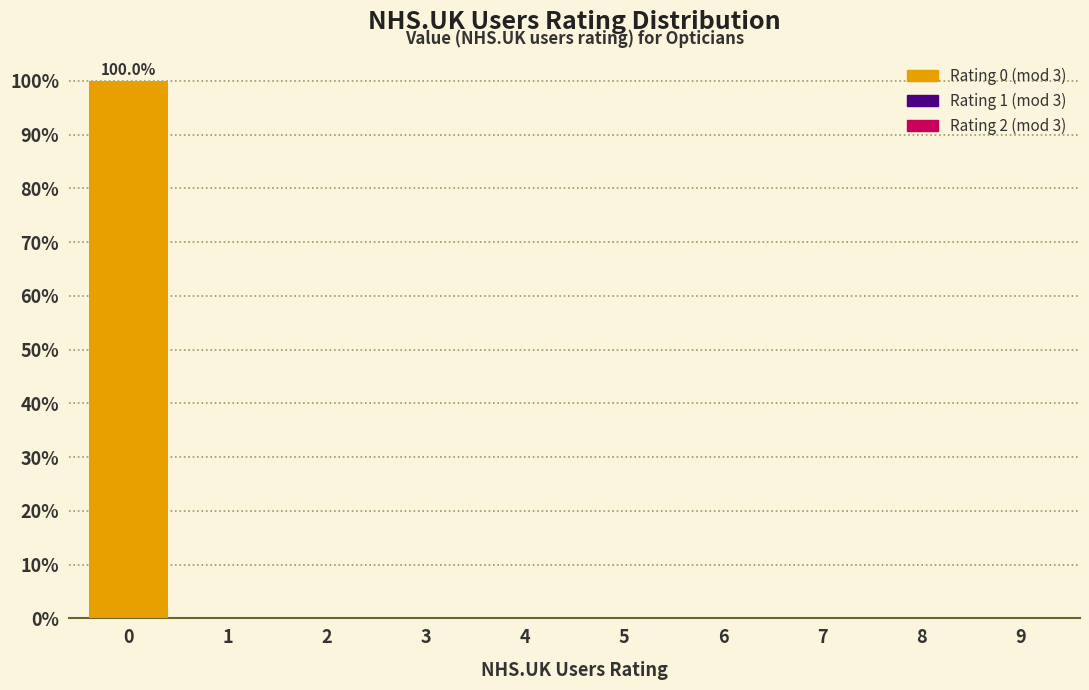

Reading left to right, what are all the values shown in this chart?

0=100	1=0	2=0	3=0	4=0	5=0	6=0	7=0	8=0	9=0